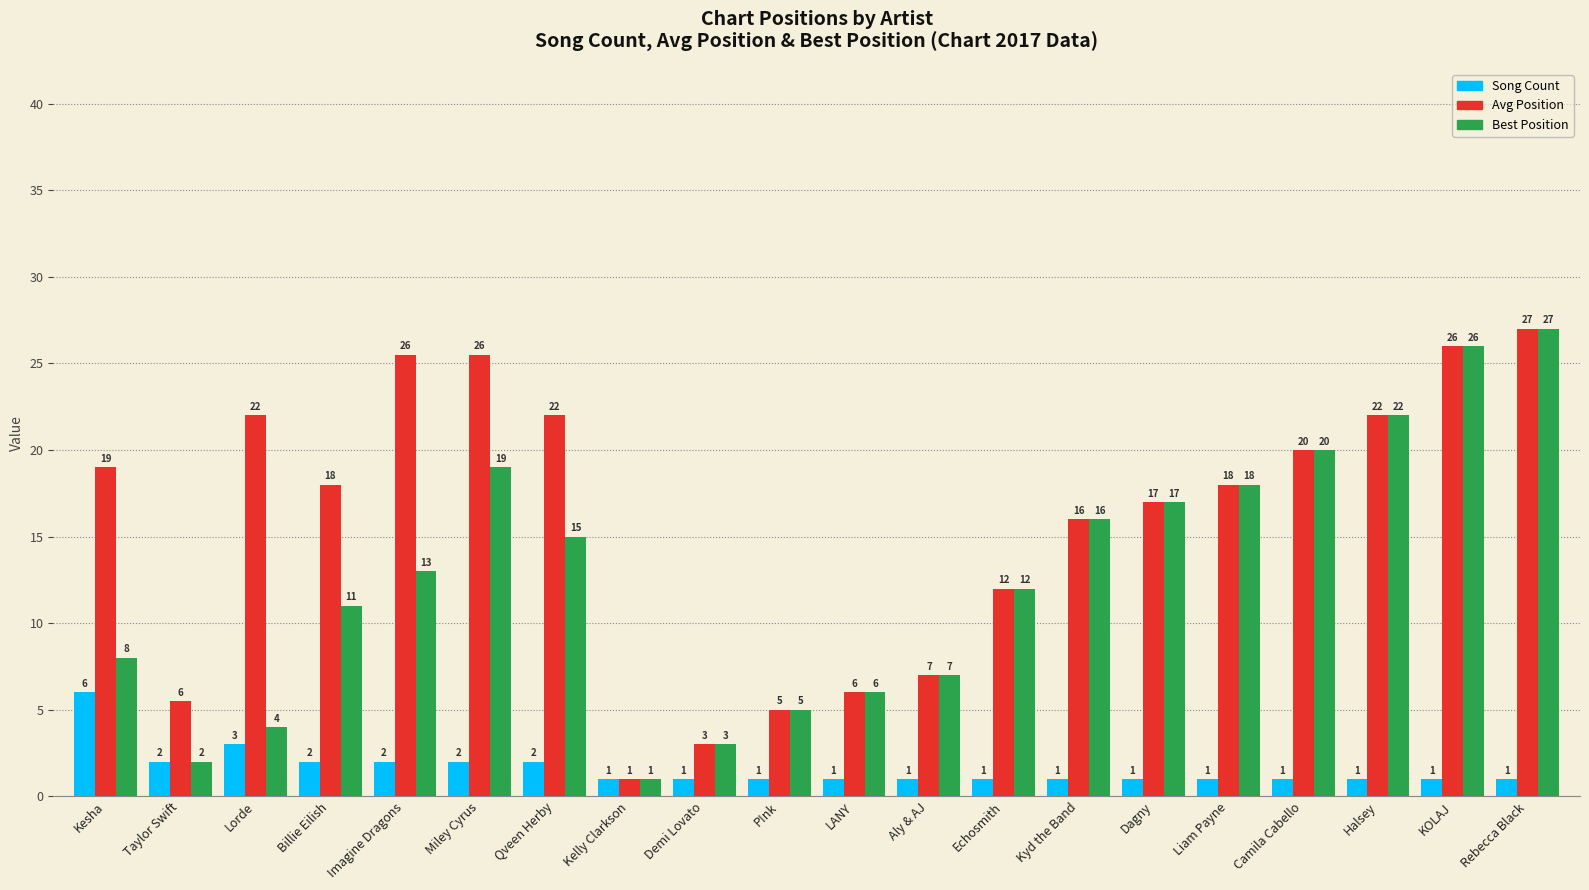

What is the label of the 18th bar from the right?

Lorde